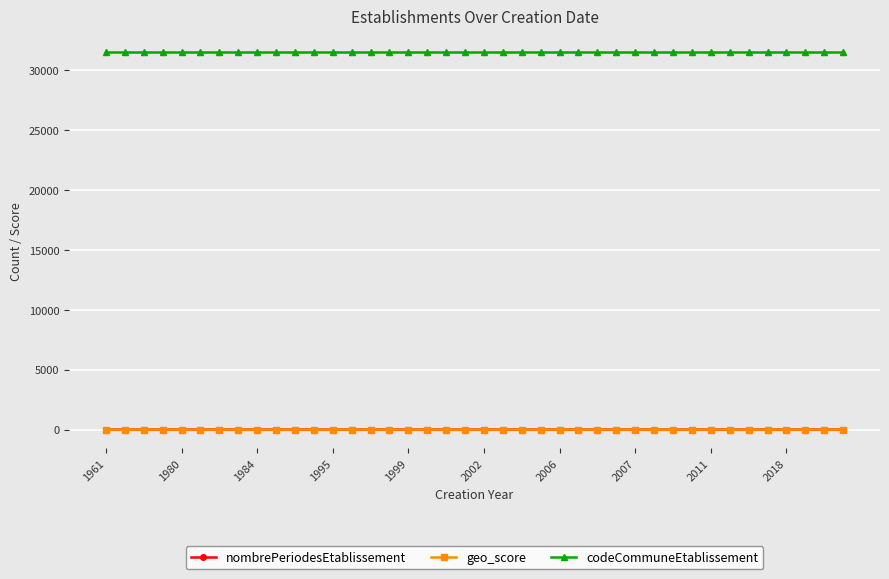

At how many categories does at least one series exceed 30981?

40